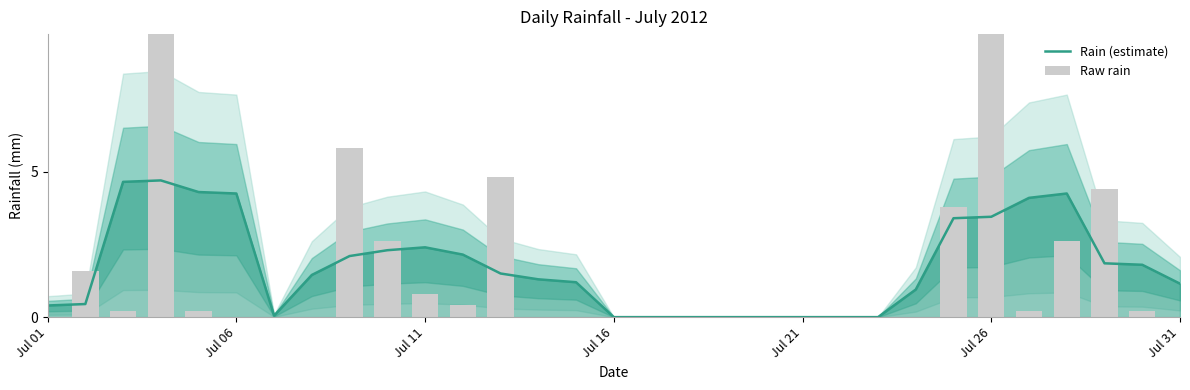

List the series in order of their peak value, highest first.

Raw rain, Rain (estimate)